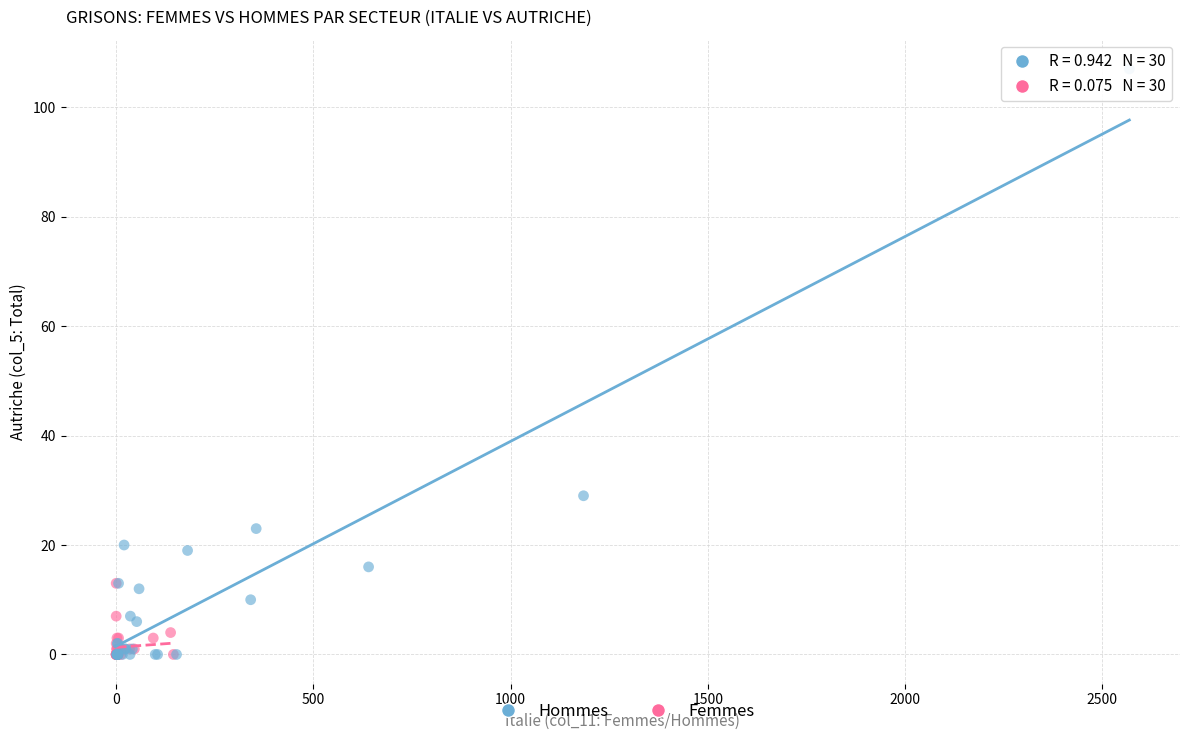

Which series reaches the maximum Y coordinate?

Hommes